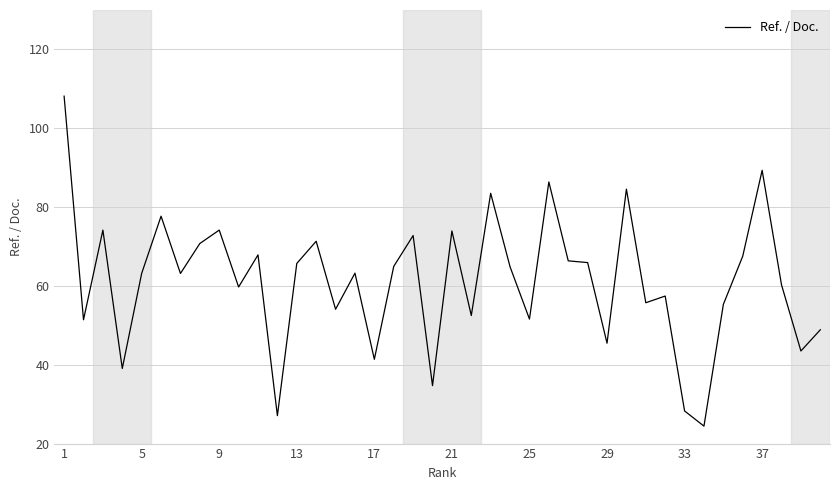

What is the difference between the maximum and minimum values?

83.7